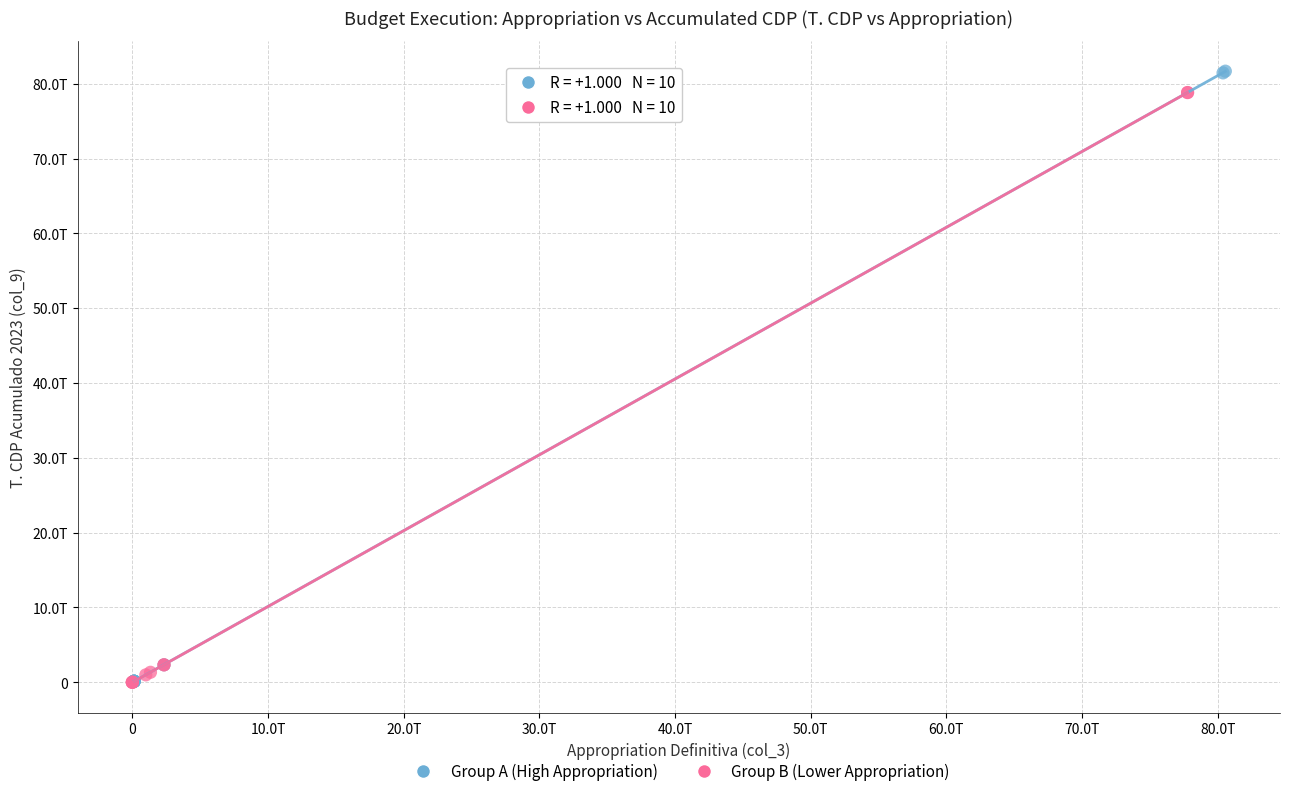

Which series reaches the maximum Y coordinate?

Group A (High Appropriation)